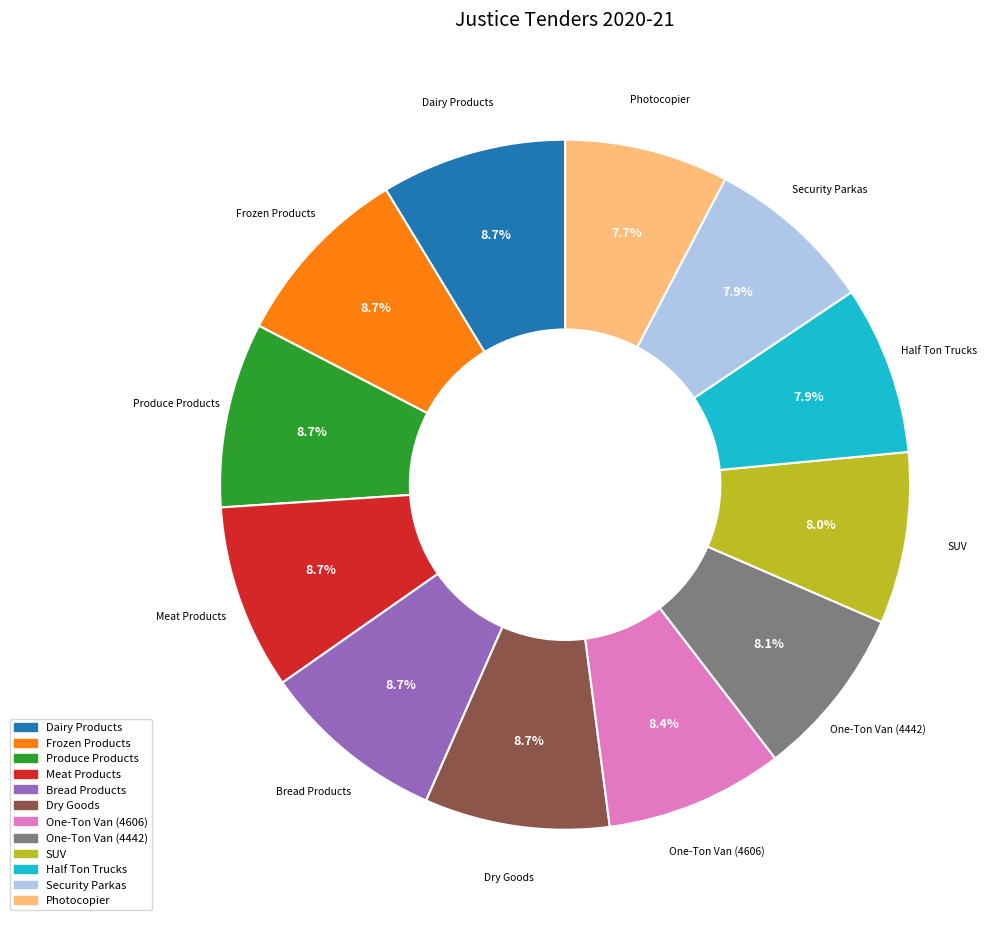

Is there any slice that represents more than half of the pie?

No